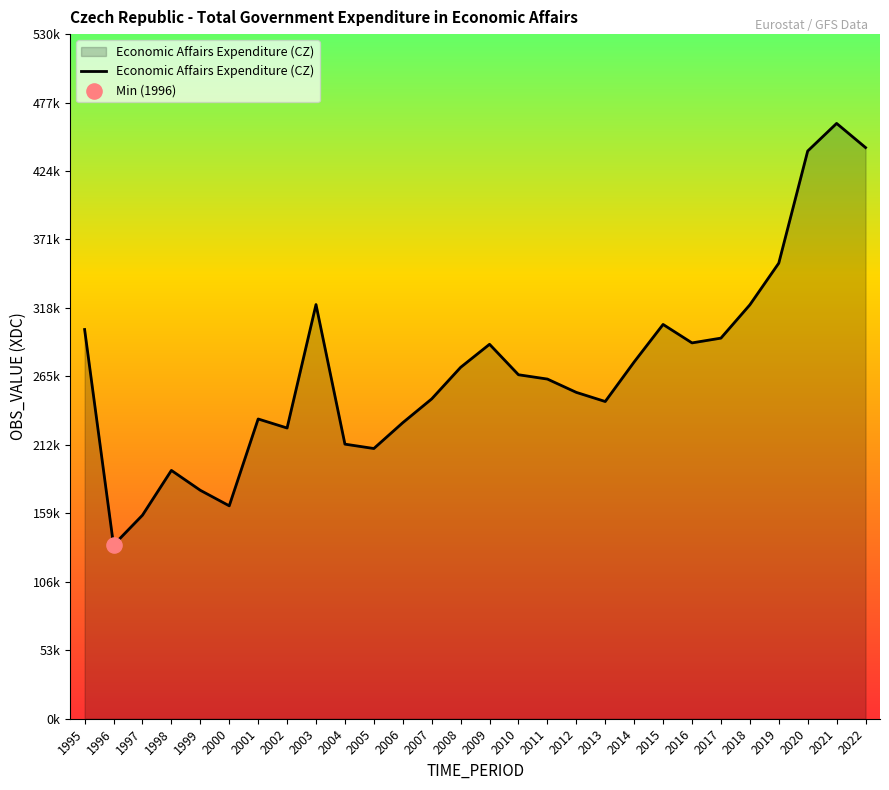

Which has a higher value, 2007 or 2017?

2017